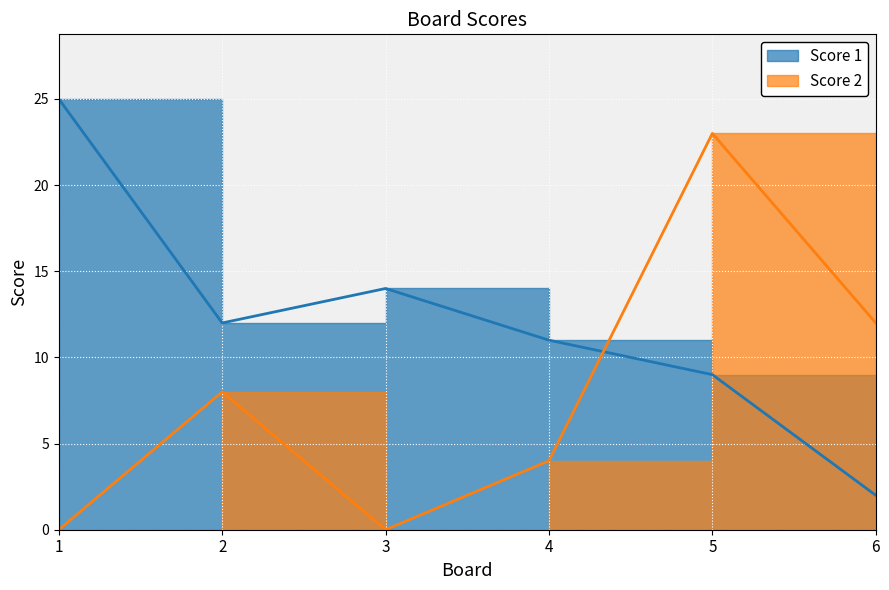

What is the total value across all series at 2?

20